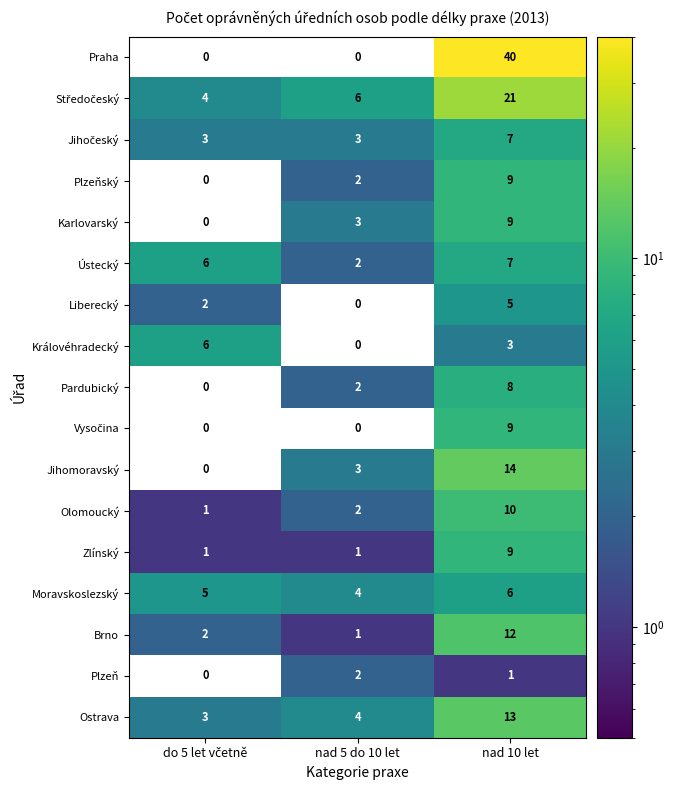

True or false: Pardubický has a value of 8 at nad 10 let.

True